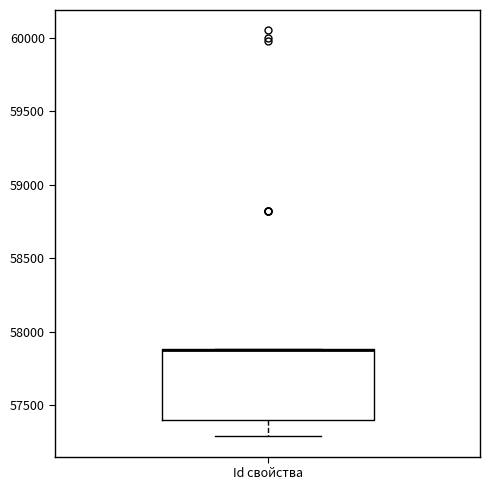

Where is the upper edge of the box for Id свойства on the y-axis? The values are not printed on the chart, so give them approximately, as read against the axis.

57900